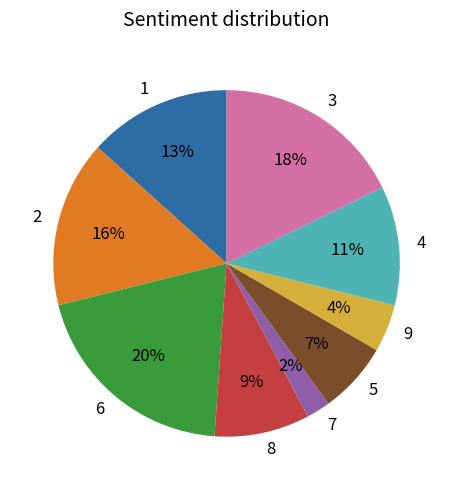

The 5 slice represents 17% of the pie. True or false?

False